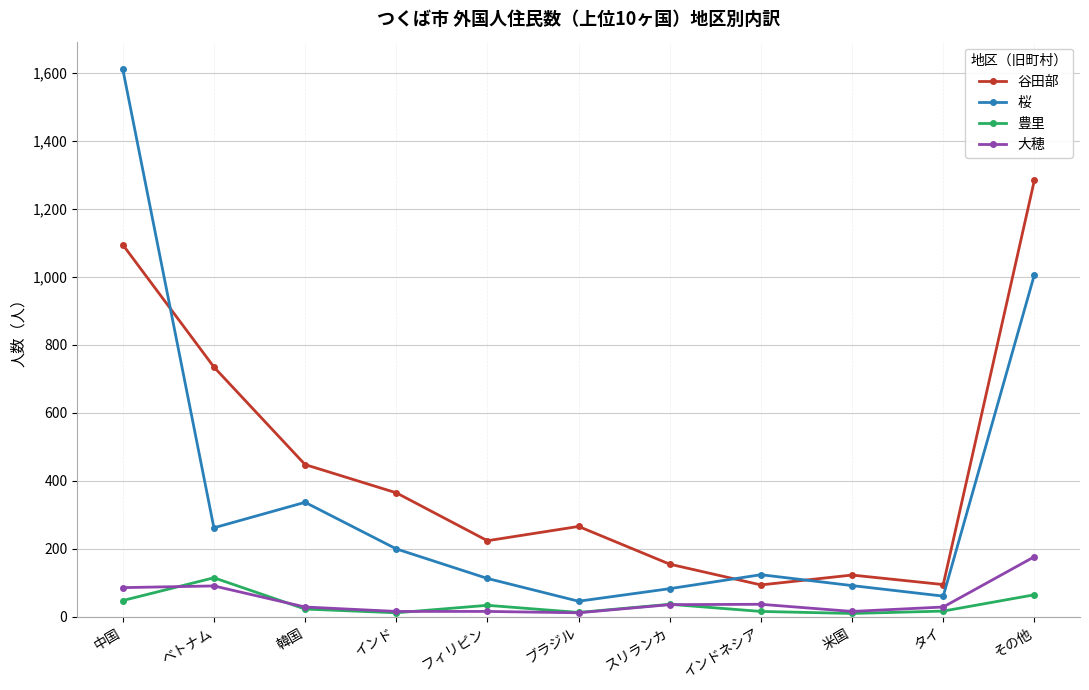

Which series has the largest range (max minus min)?

桜